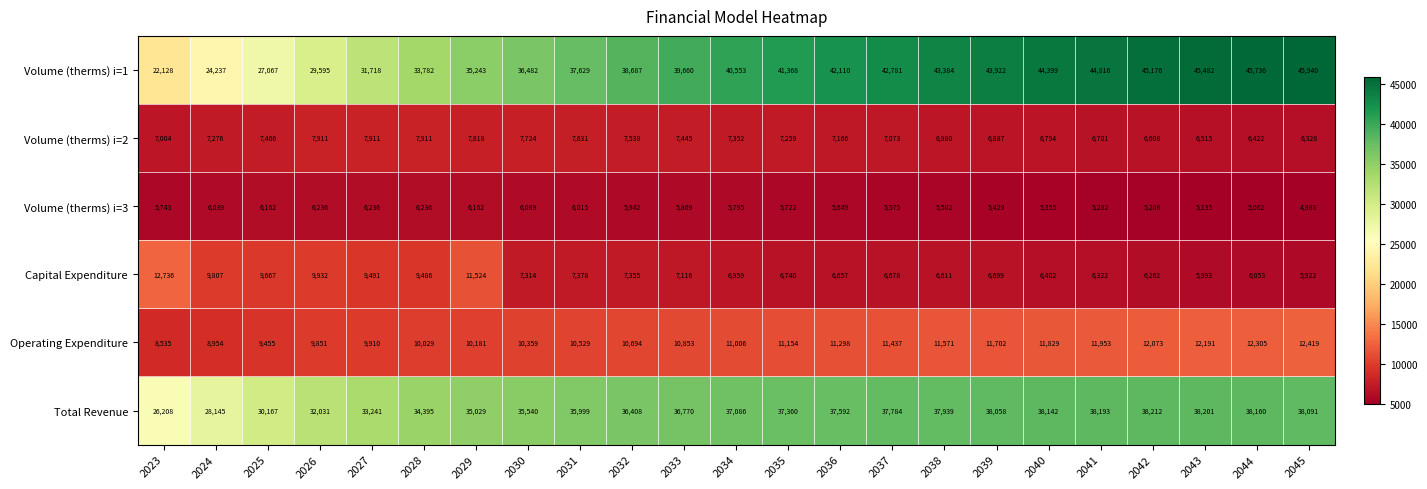

Count the number of categories in the chart.

23